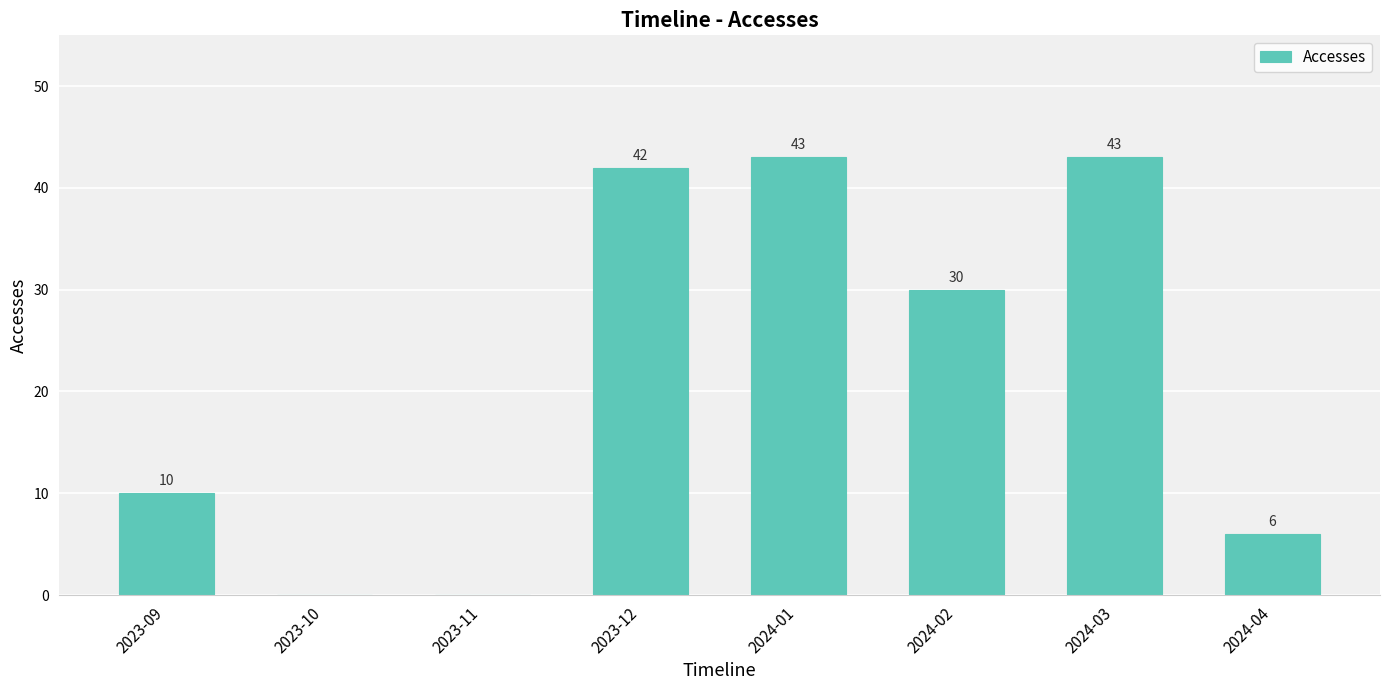

Between 2024-04 and 2024-02, which is larger?

2024-02